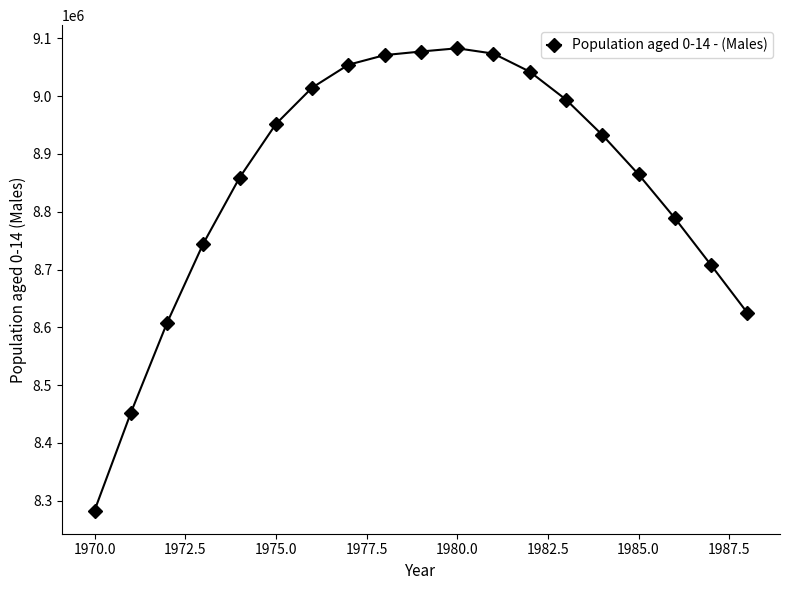

Does the chart have visible grid lines?

No